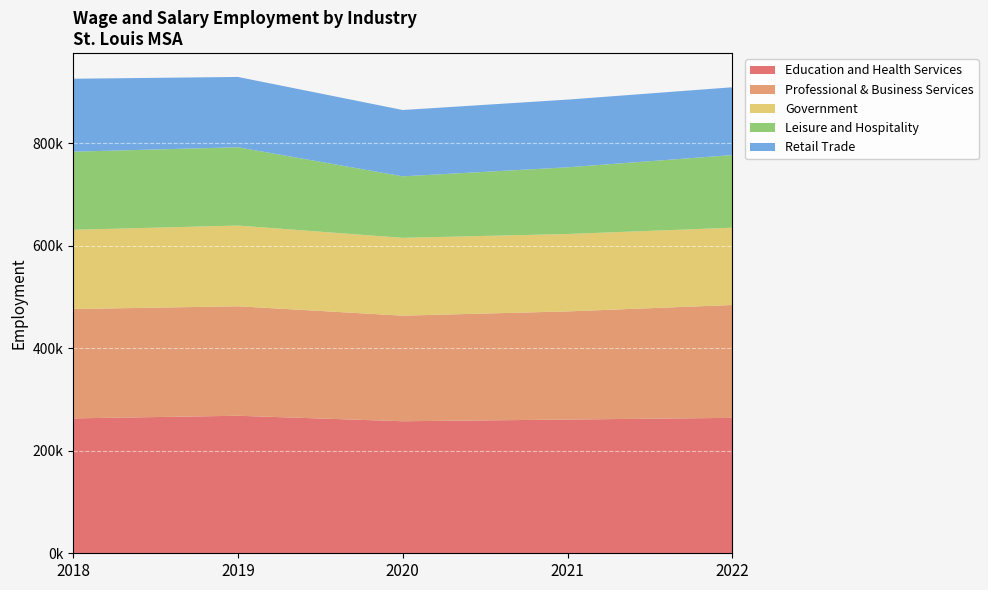

Reading left to right, extract all data points from this chart.

Education and Health Services: 2018=263200	2019=268300	2020=257600	2021=260900	2022=264200
Professional & Business Services: 2018=213300	2019=213600	2020=206000	2021=211000	2022=220200
Government: 2018=154600	2019=157500	2020=151800	2021=151000	2022=150800
Leisure and Hospitality: 2018=152400	2019=152700	2020=120000	2021=130100	2022=141700
Retail Trade: 2018=142300	2019=137200	2020=129400	2021=132100	2022=132300